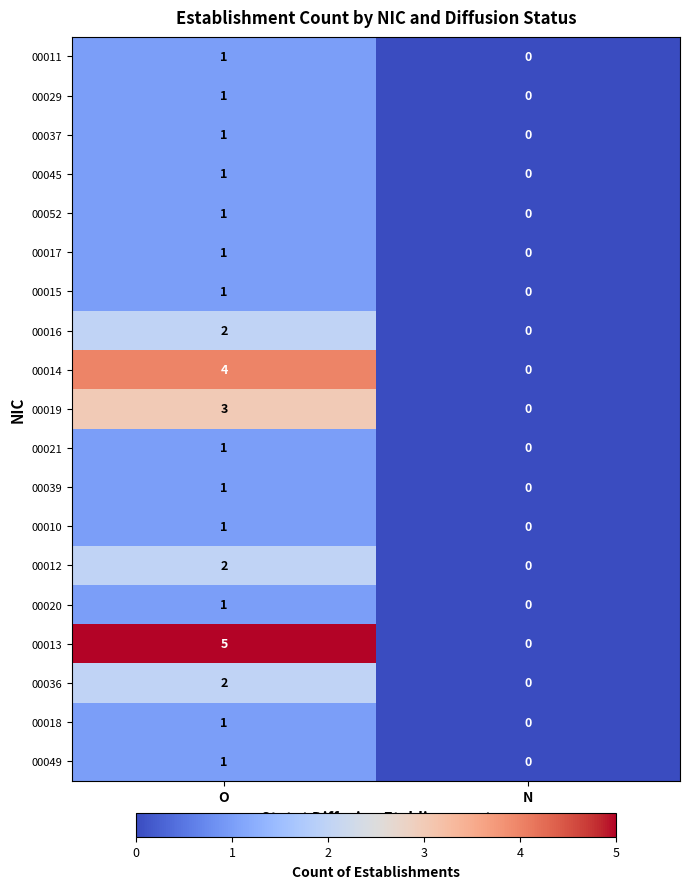

At which category does the chart reach its peak across all series?

O